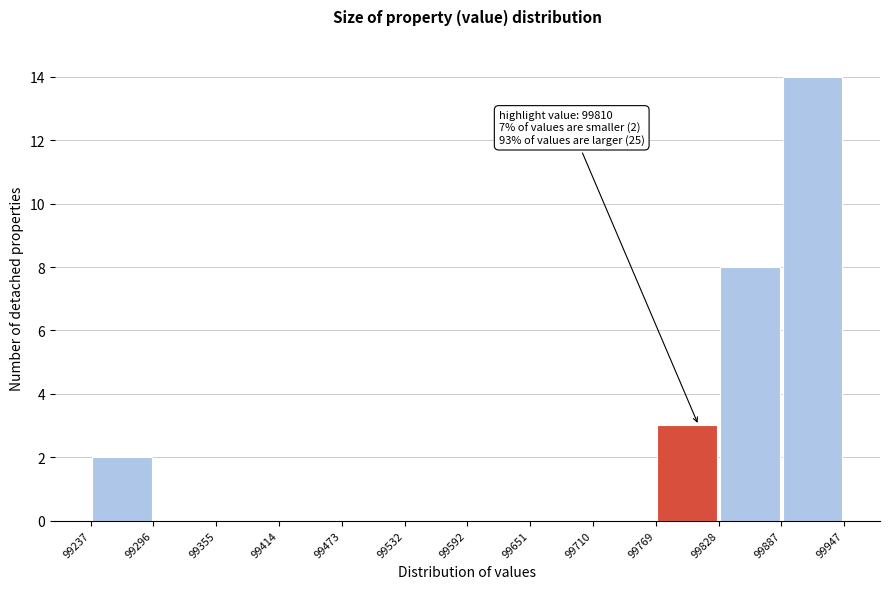

Over which range of the x-axis is the bar tallest?

99887 to 99947